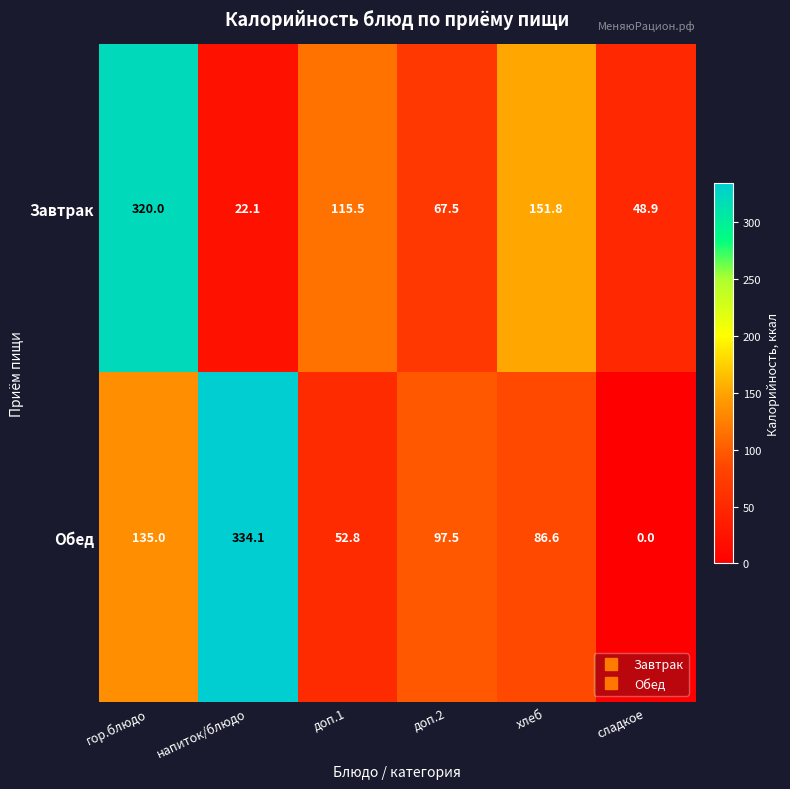

The value of Завтрак at хлеб is 257.0. True or false?

False